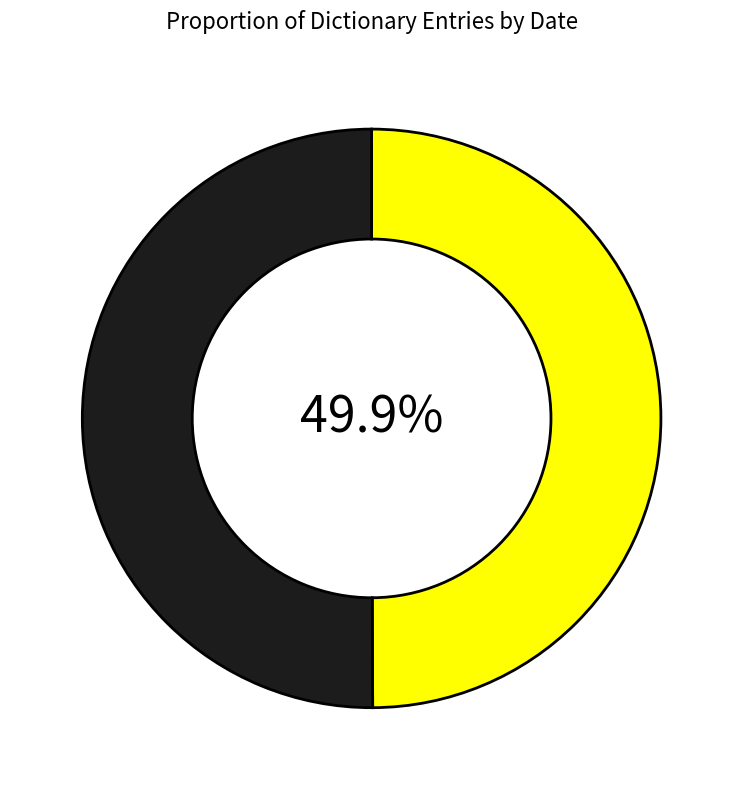

How many slices are in this pie chart?

2